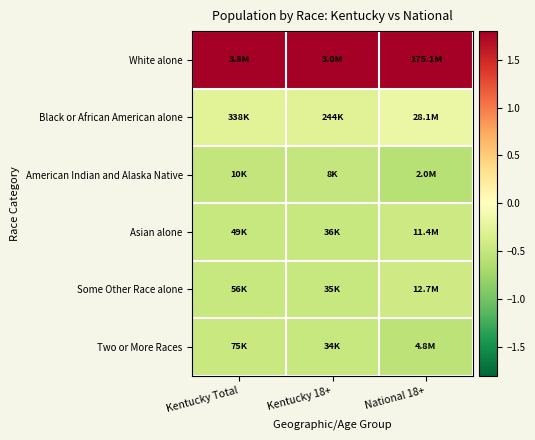

At which category is the sum across all series the highest?

Kentucky Total